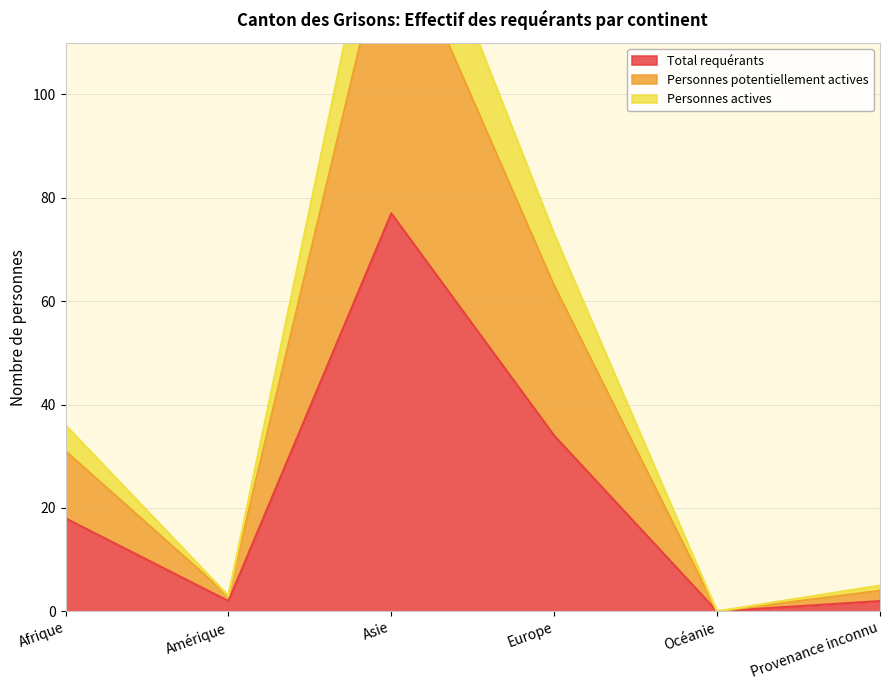

At which label is Personnes potentiellement actives closest to 76?

Europe